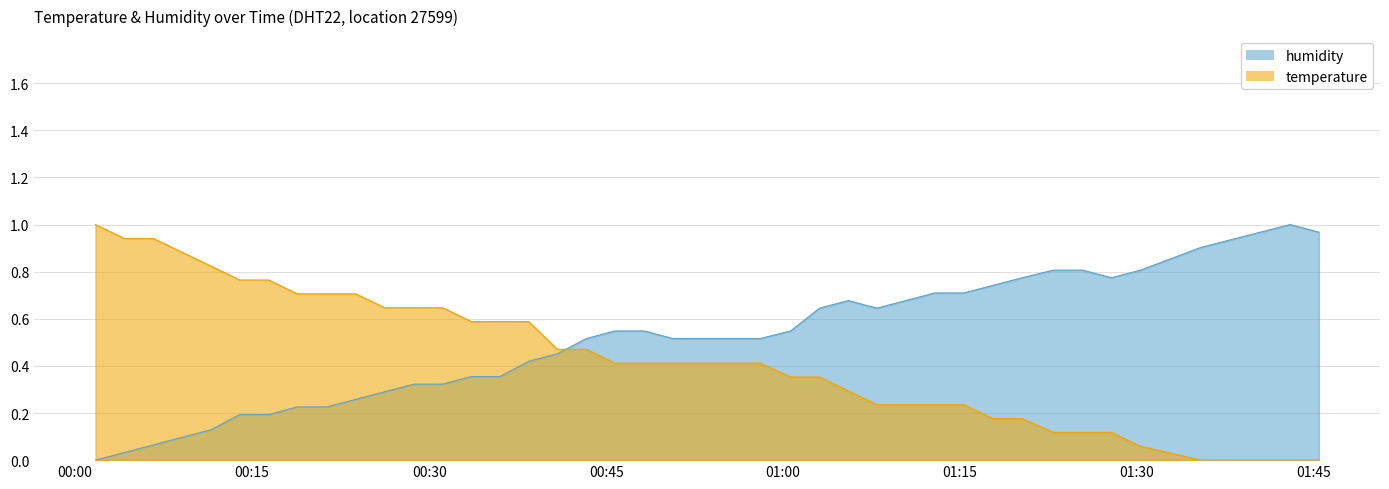

Reading left to right, what are all the values shown in this chart?

humidity: 0.0	0.0	0.1	0.1	0.1	0.2	0.2	0.2	0.2	0.3	0.3	0.3	0.3	0.4	0.4	0.4	0.5	0.5	0.5	0.5	0.5	0.5	0.5	0.5	0.5	0.6	0.7	0.6	0.7	0.7	0.7	0.7	0.8	0.8	0.8	0.8	0.8	0.9	1.0	1.0
temperature: 1.0	0.9	0.9	0.9	0.8	0.8	0.8	0.7	0.7	0.7	0.6	0.6	0.6	0.6	0.6	0.6	0.5	0.5	0.4	0.4	0.4	0.4	0.4	0.4	0.4	0.4	0.3	0.2	0.2	0.2	0.2	0.2	0.2	0.1	0.1	0.1	0.1	0.0	0.0	0.0